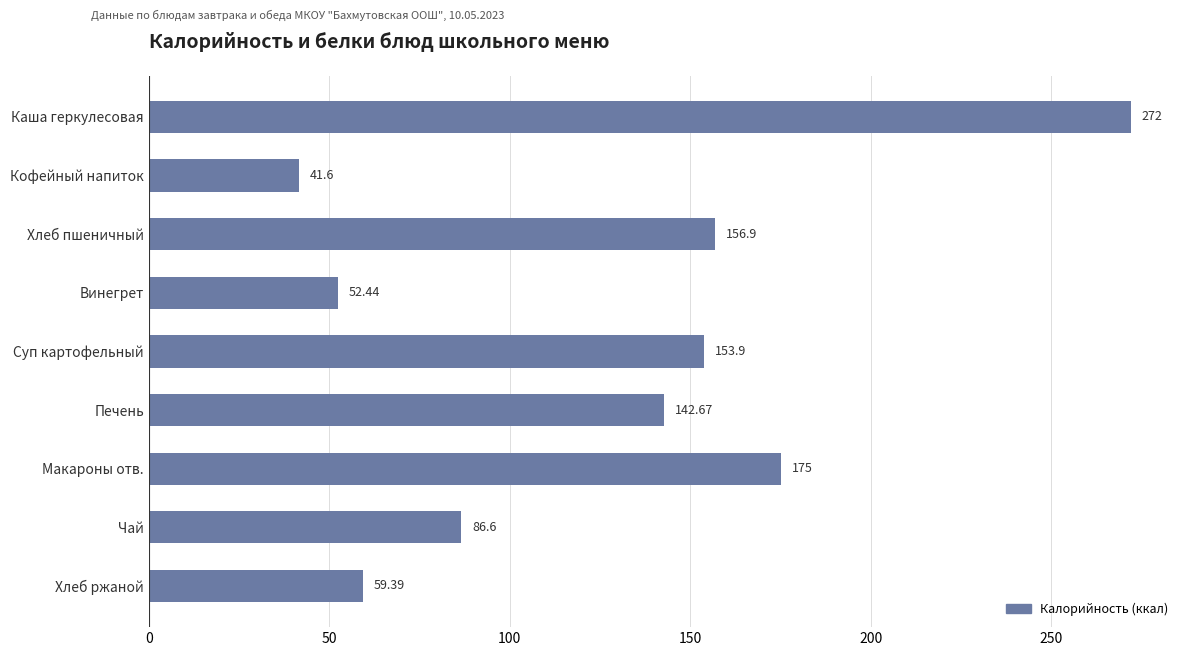

Approximately how many times larger is the value at Хлеб пшеничный compared to Каша геркулесовая?

0.6